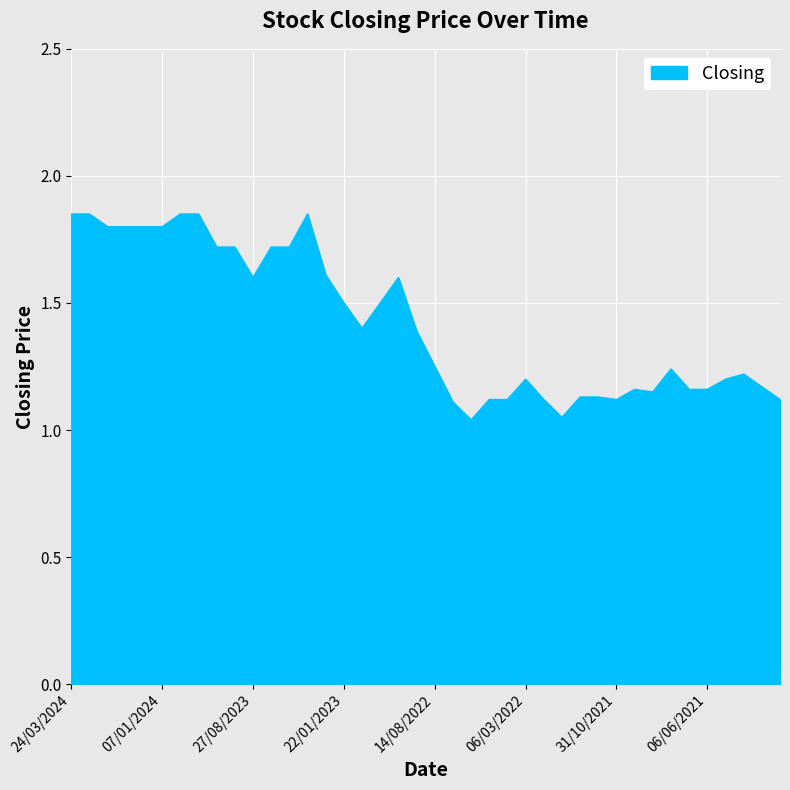

Is this an area chart (filled region under the line)?

Yes